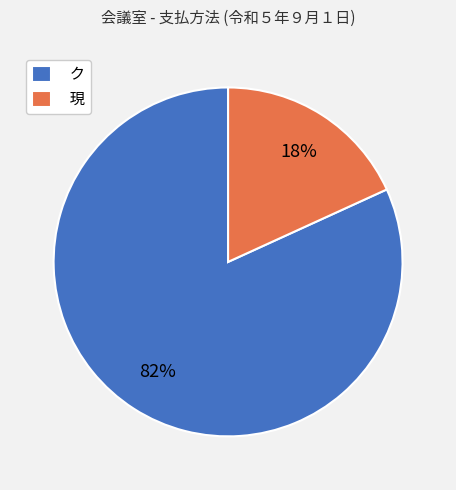

Is the sum of 現 and ク greater than half?

Yes